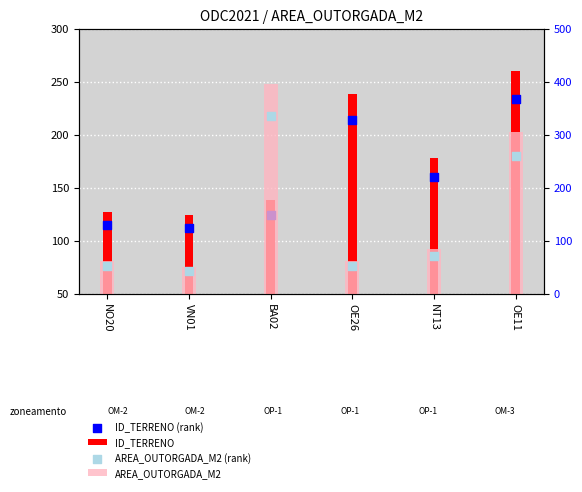

Which series reaches the maximum Y coordinate?

AREA_OUTORGADA_M2